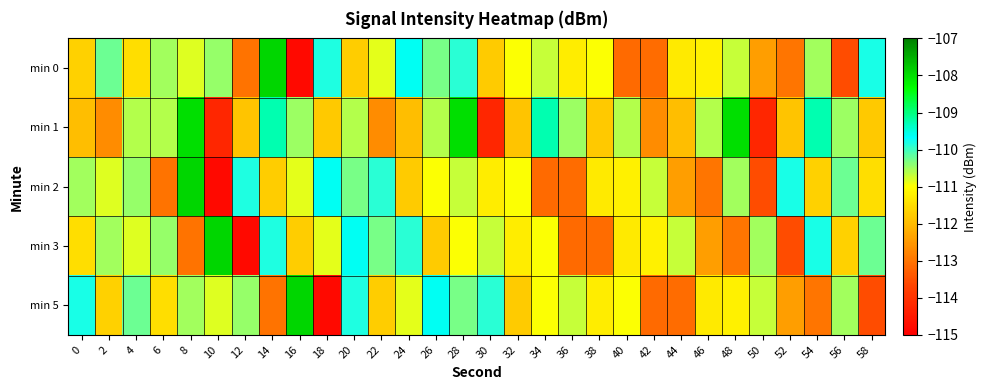

Which has a higher value, 56 or 28?

28